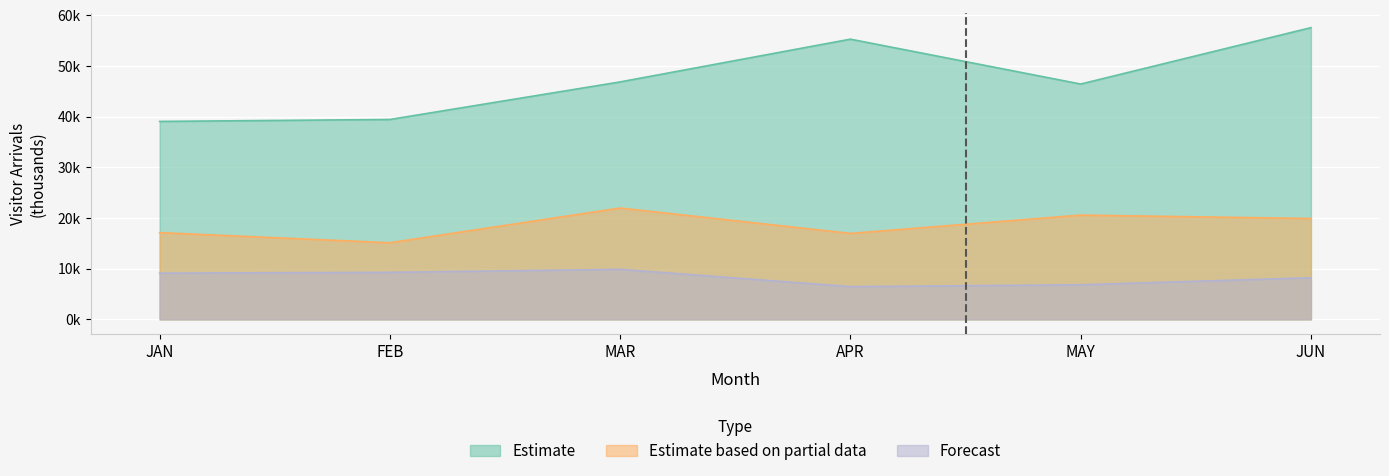

What is the difference between the Estimate values at JAN and APR?

16225.9